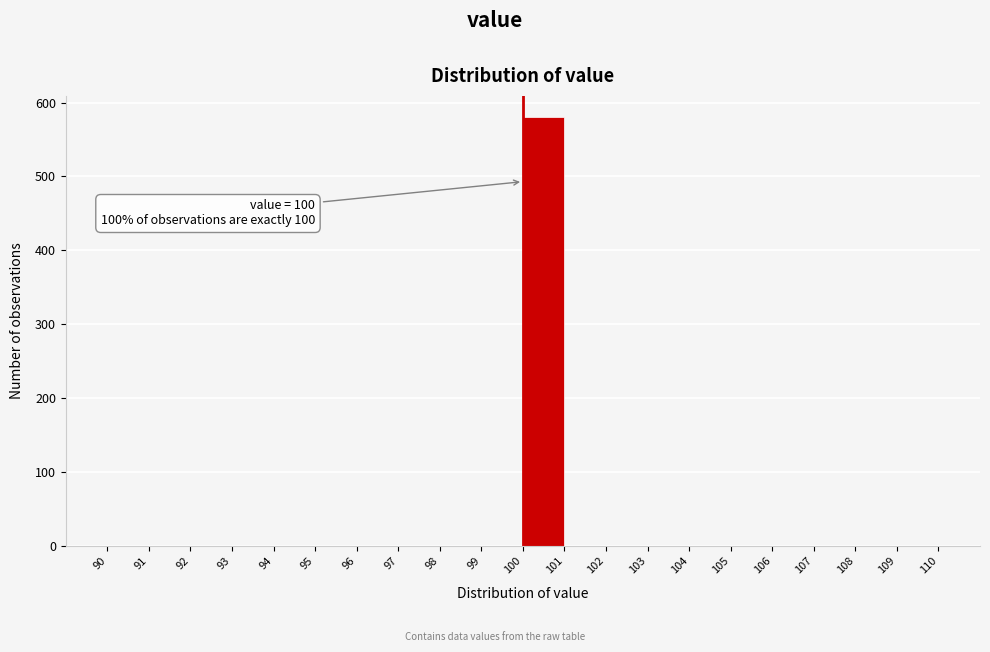

Over which range of the x-axis is the bar tallest?

100 to 101